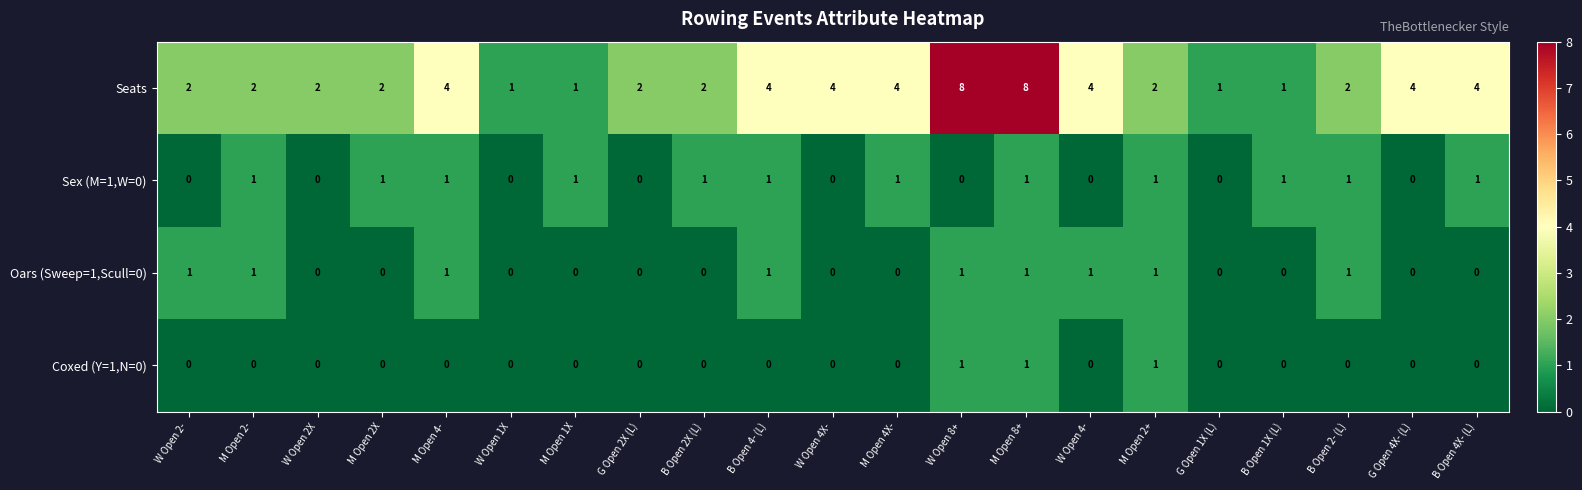

What is the sum of the Seats values at W Open 2- and G Open 1X (L)?

3